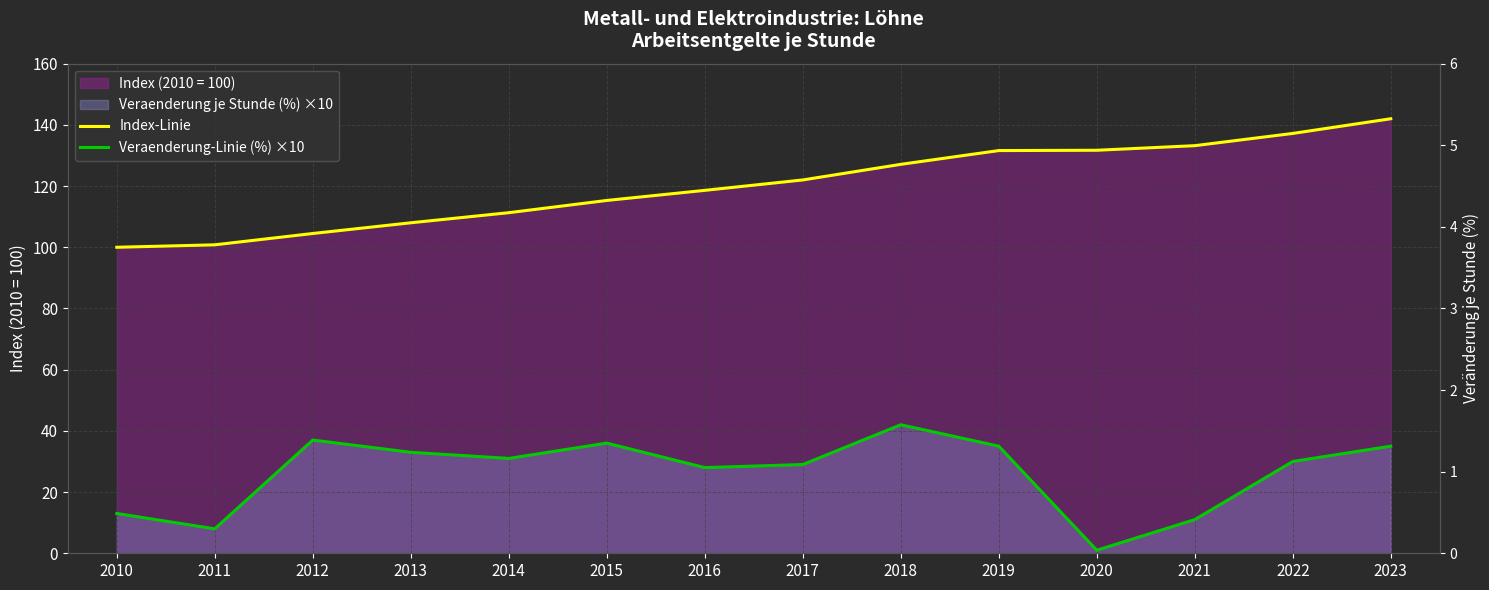

What is the difference between the Veraenderung-Linie (%) ×10 values at 2021 and 2018?

31.0